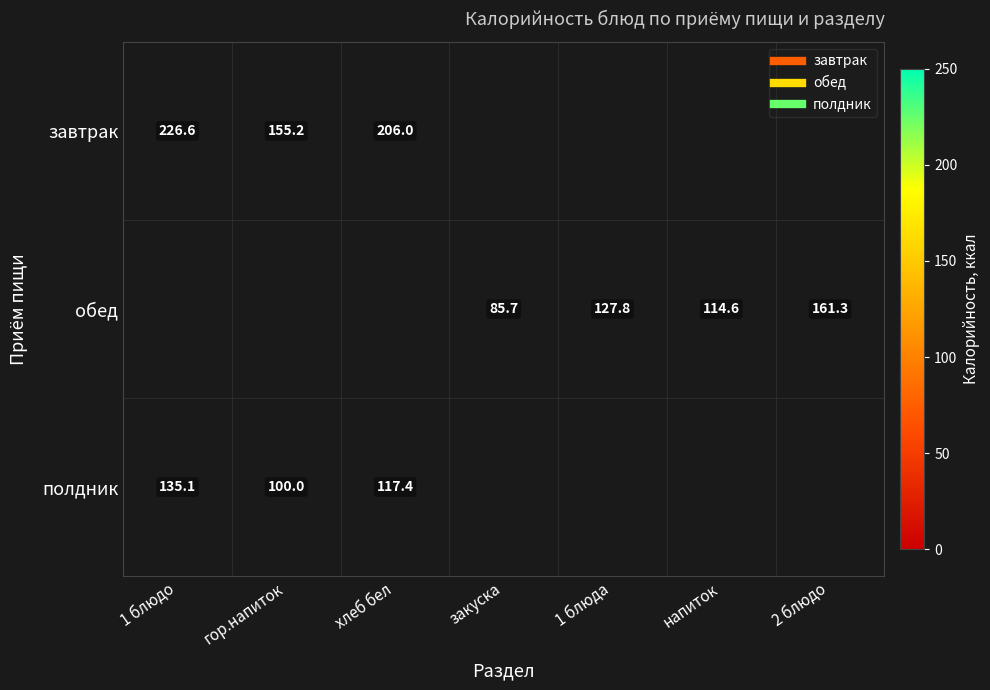

List the series in order of their peak value, lowest first.

завтрак, обед, полдник